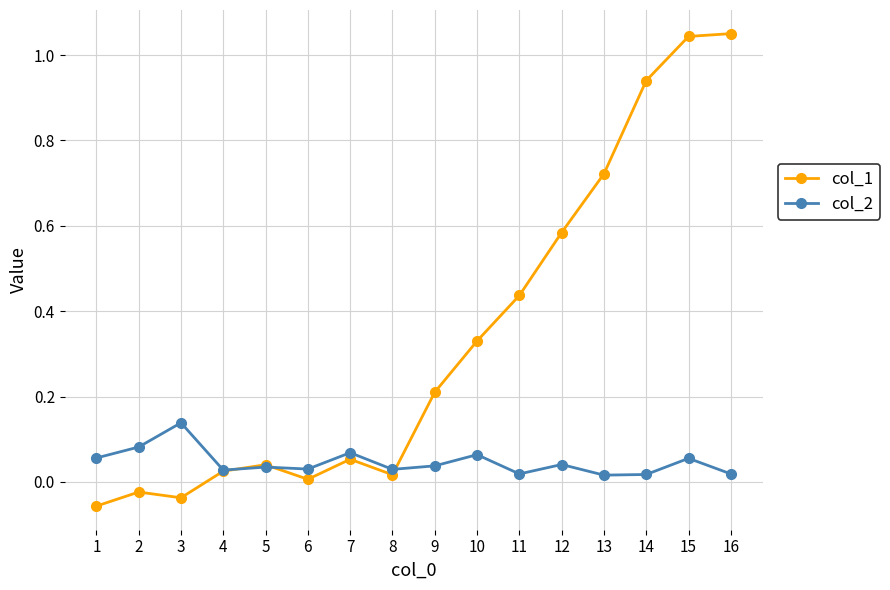

Rank the series by their maximum value, from highest to lowest.

col_1, col_2